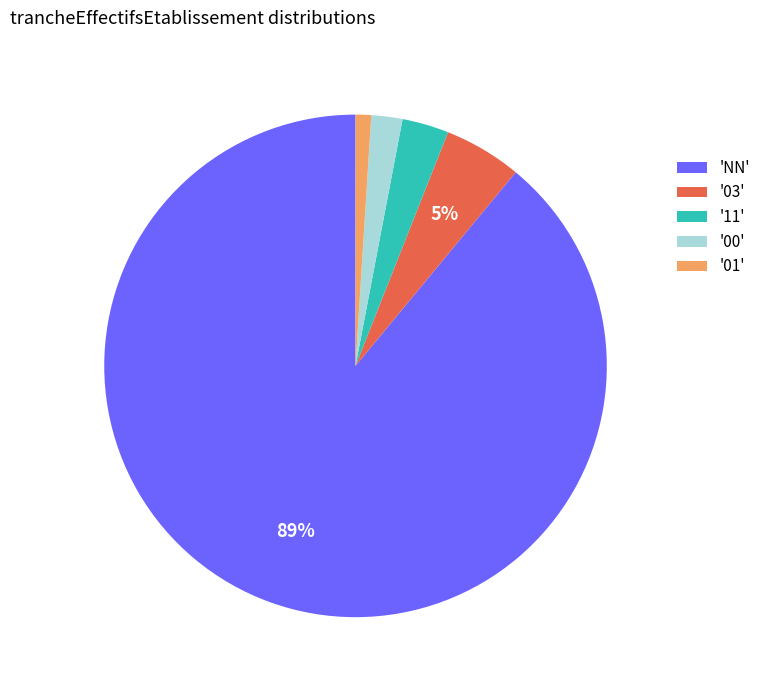

Which slice is the largest?

'NN'